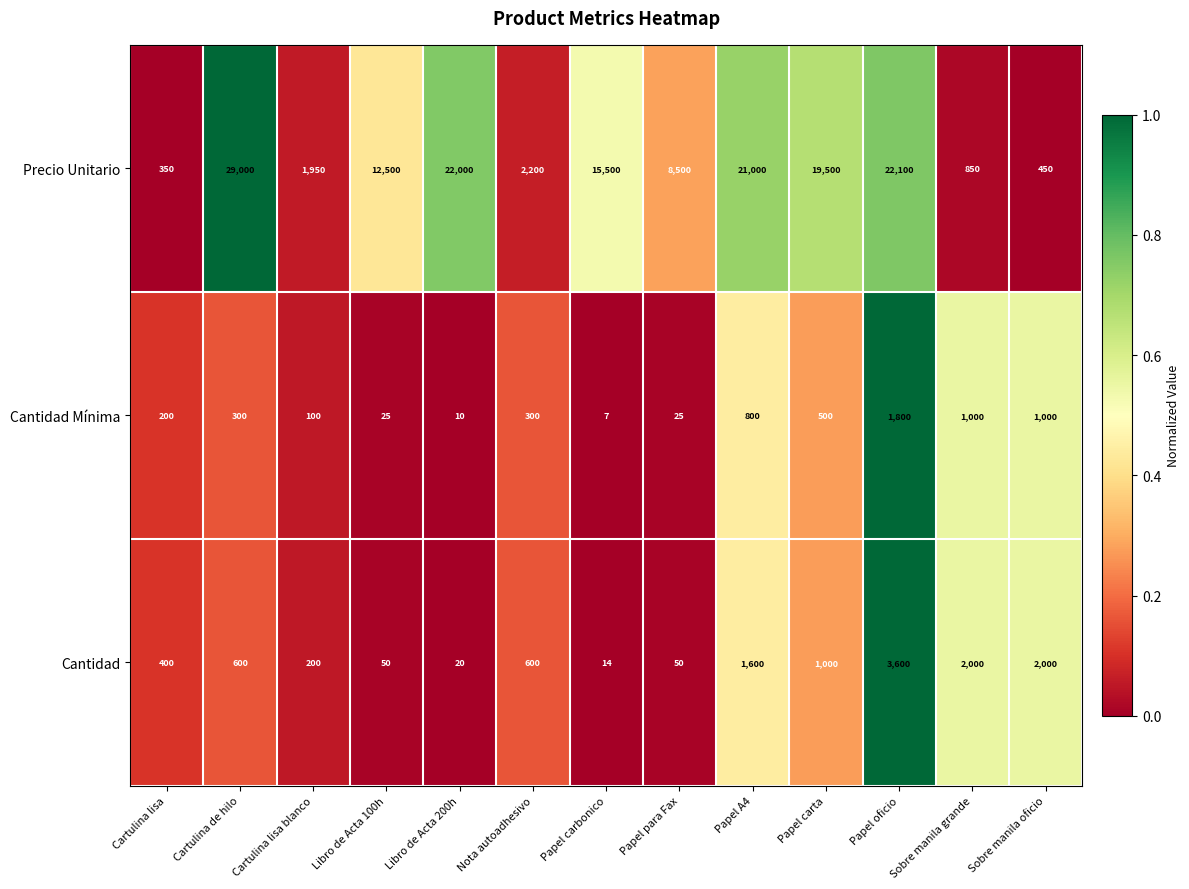

How many distinct data groups are displayed?

3